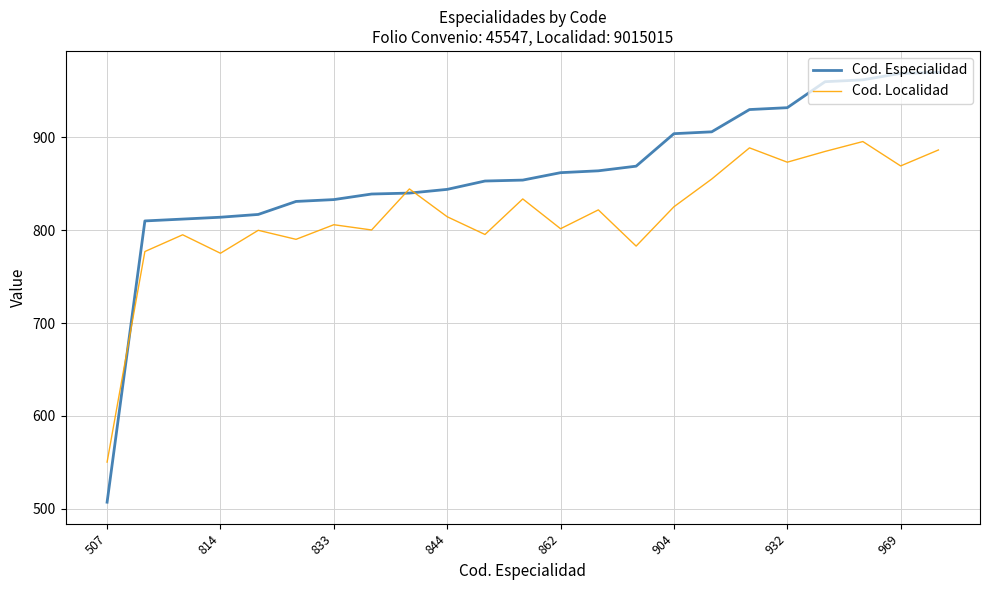

What is the maximum value for Cod. Localidad?

895.5